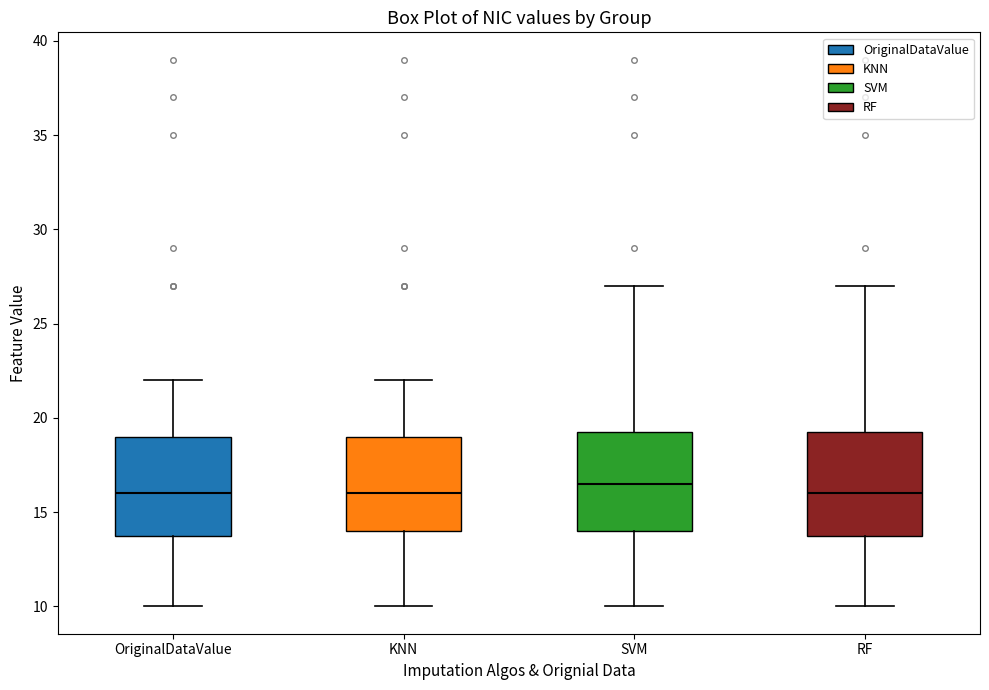

Reading left to right, read every box against the y-axis: the position of its median line, the range the box covers, and the ends of its whiskers. The values are not printed on the chart, so give them approximately, as read against the axis.

OriginalDataValue: median 16.0, box 14.0 to 19.0, whiskers 10.0 to 22.0
KNN: median 16.0, box 14.0 to 19.0, whiskers 10.0 to 22.0
SVM: median 16.5, box 14.0 to 19.5, whiskers 10.0 to 27.0
RF: median 16.0, box 14.0 to 19.5, whiskers 10.0 to 27.0